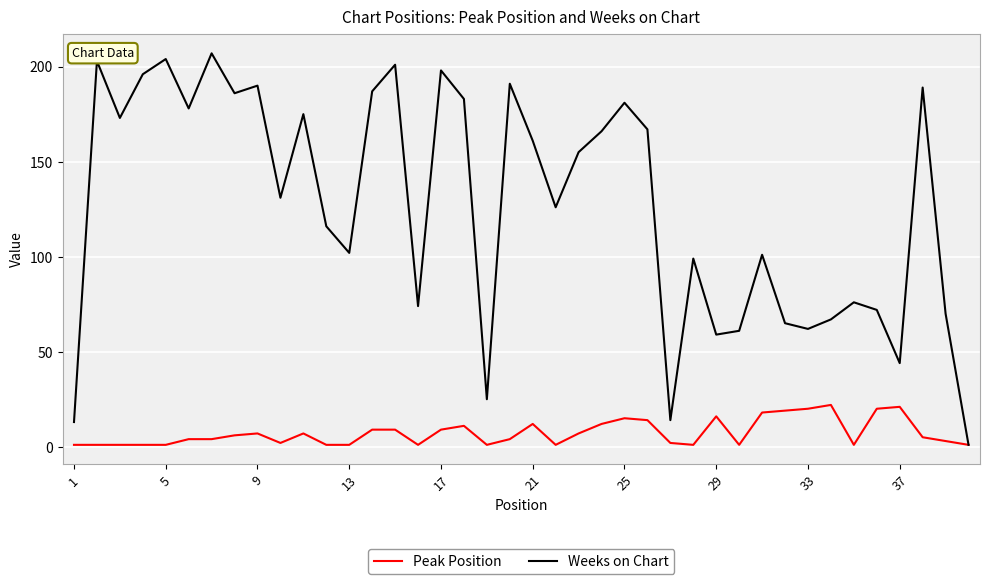

What is the greatest value displayed?

207